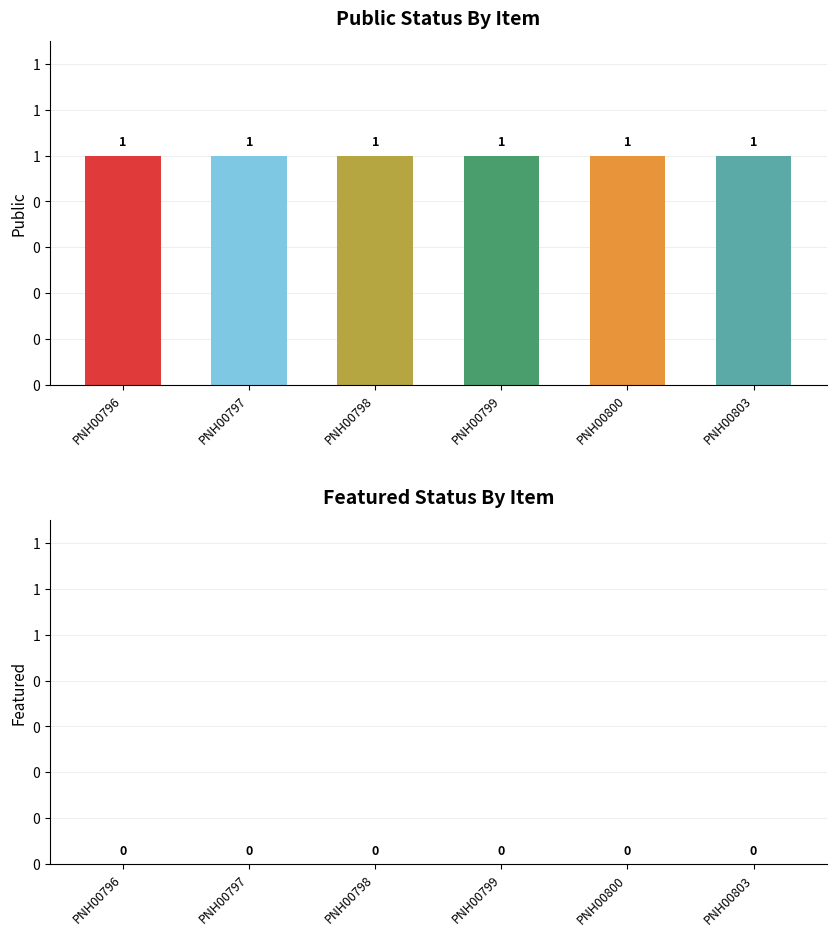

How many bars are there in total?

12